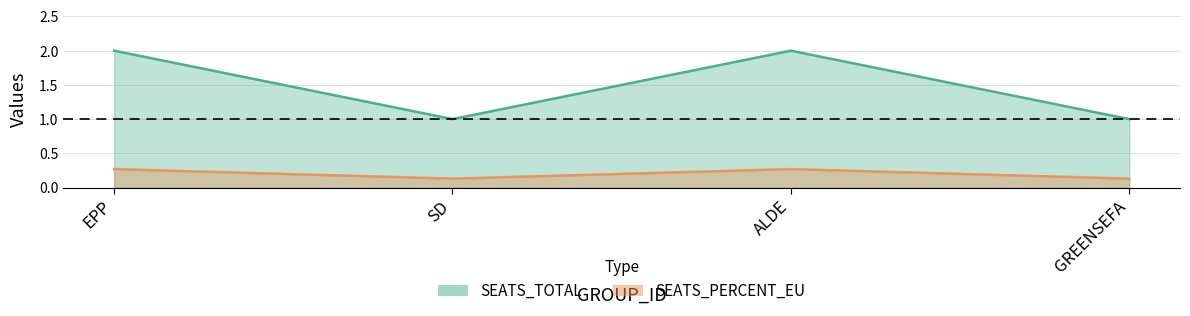

Rank the series by their maximum value, from lowest to highest.

SEATS_PERCENT_EU, SEATS_TOTAL